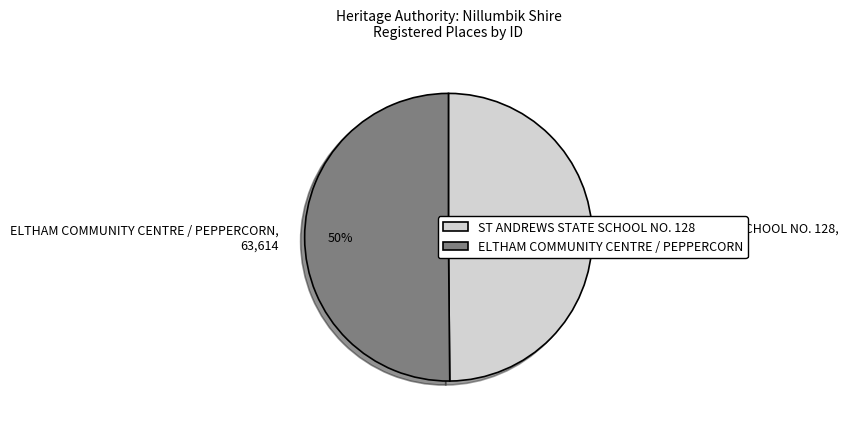

What is the ratio of the value at ST ANDREWS STATE SCHOOL NO. 128 to the value at ELTHAM COMMUNITY CENTRE / PEPPERCORN?

1.0